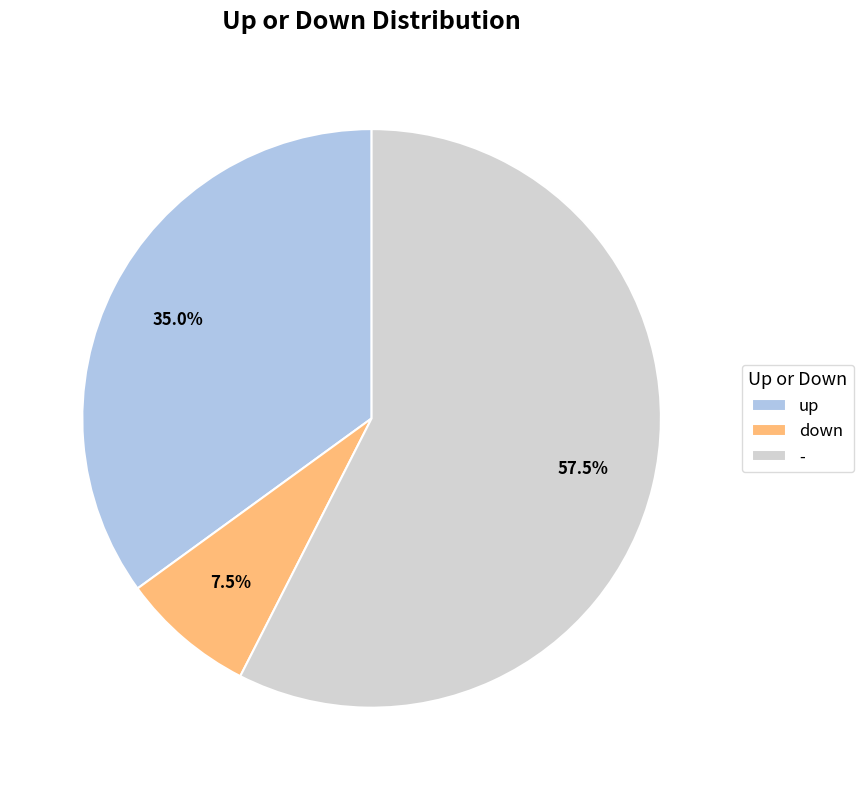

Between down and -, which is larger?

-